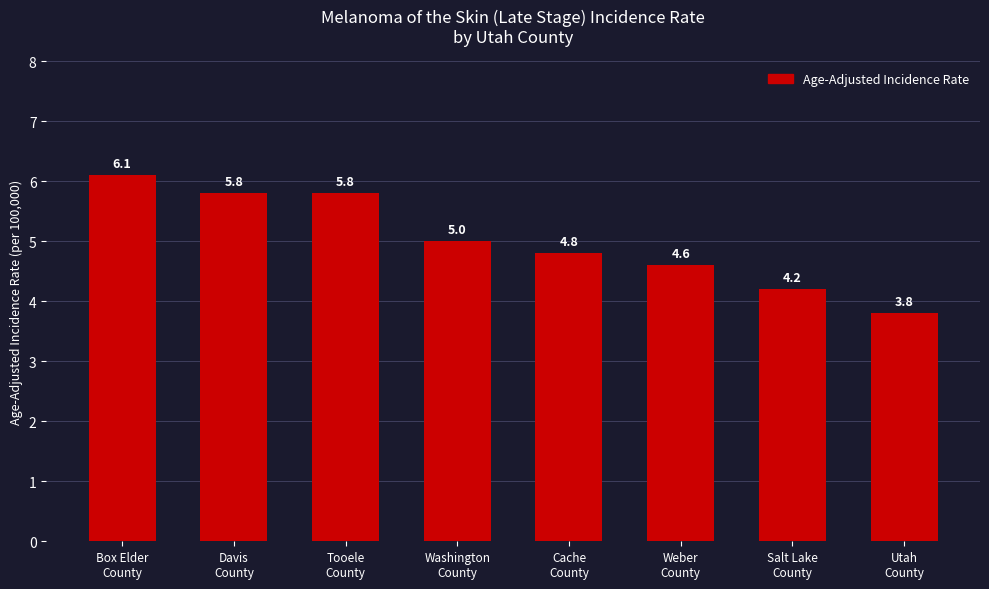

What value does the data have at Weber
County?

4.6